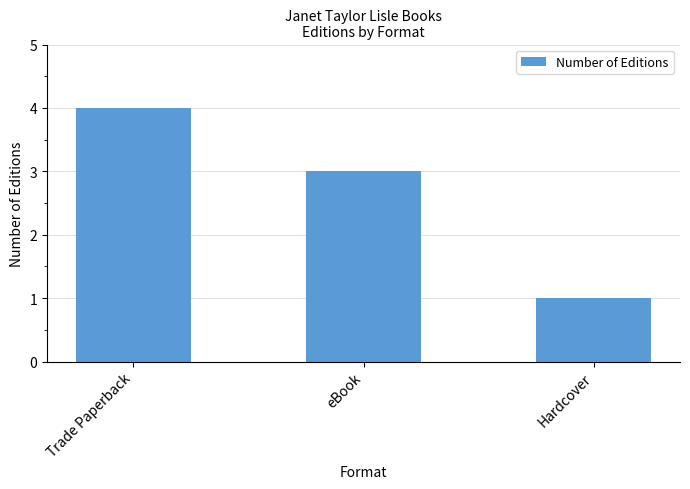

Does the chart contain stacked bars?

No